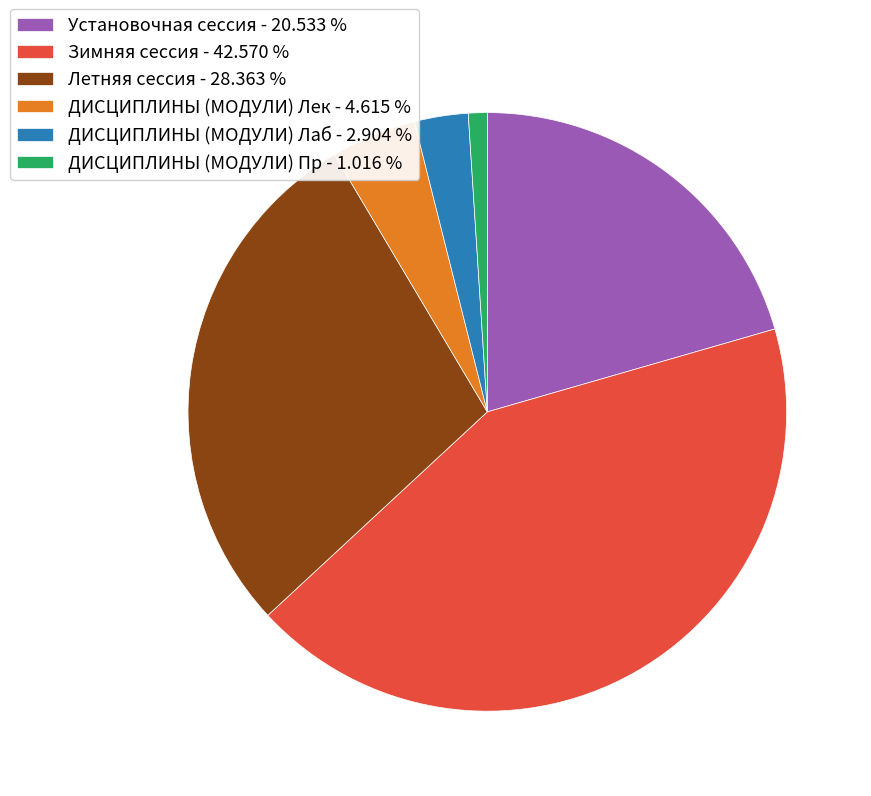

Approximately how many times larger is the value at ДИСЦИПЛИНЫ (МОДУЛИ) Лек compared to ДИСЦИПЛИНЫ (МОДУЛИ) Лаб?

1.6